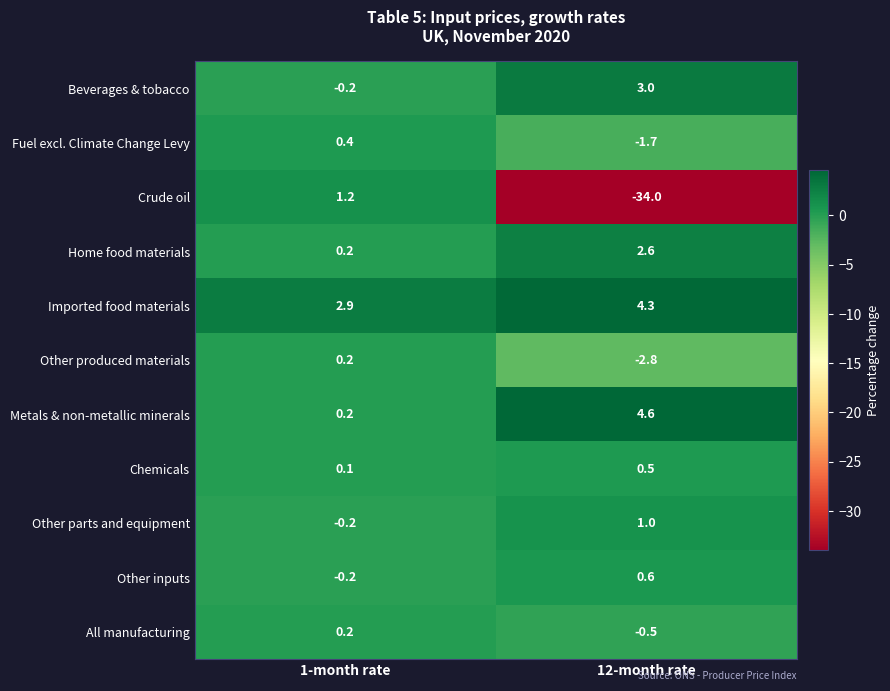

Where is Crude oil nearest to the value -16?

1-month rate